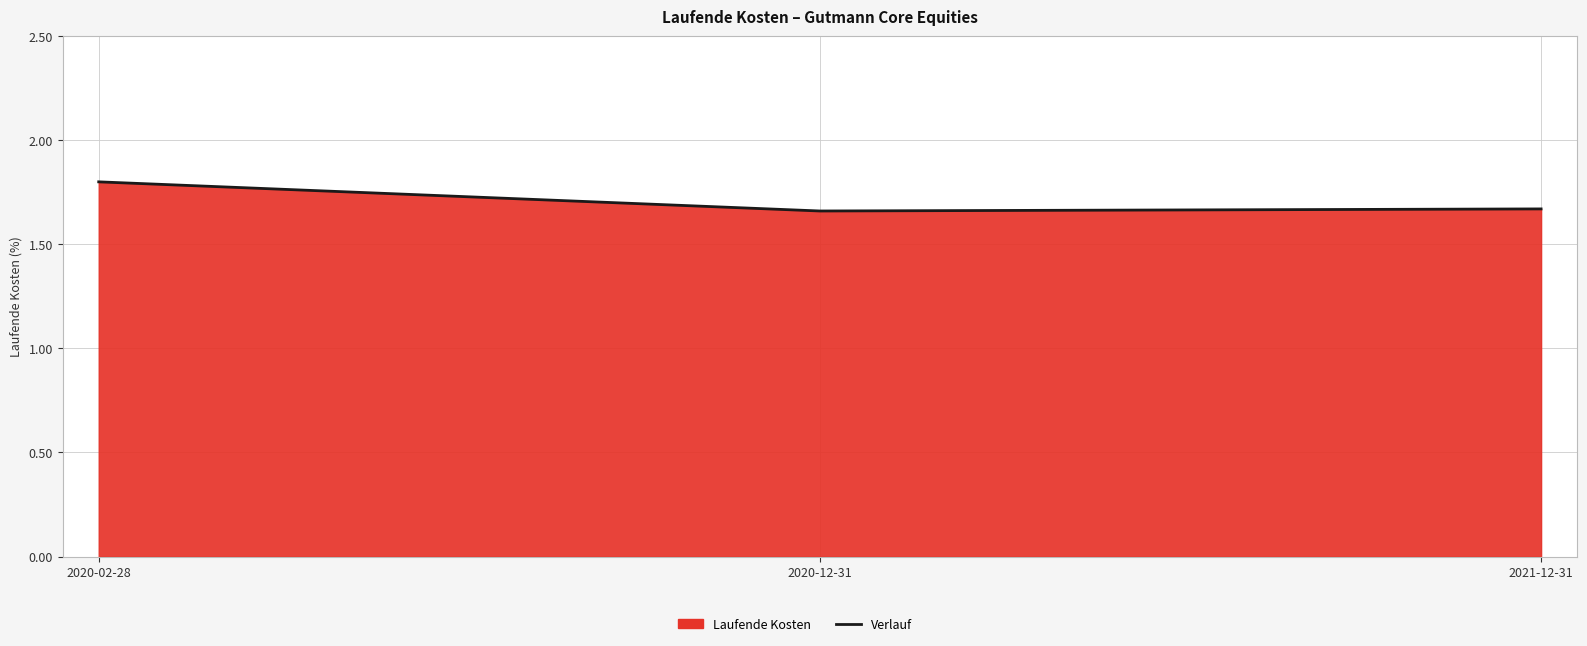

What is the sum of all values?

5.1